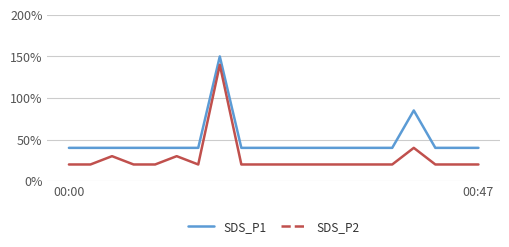

What is the label of the 12th point from the right?

8